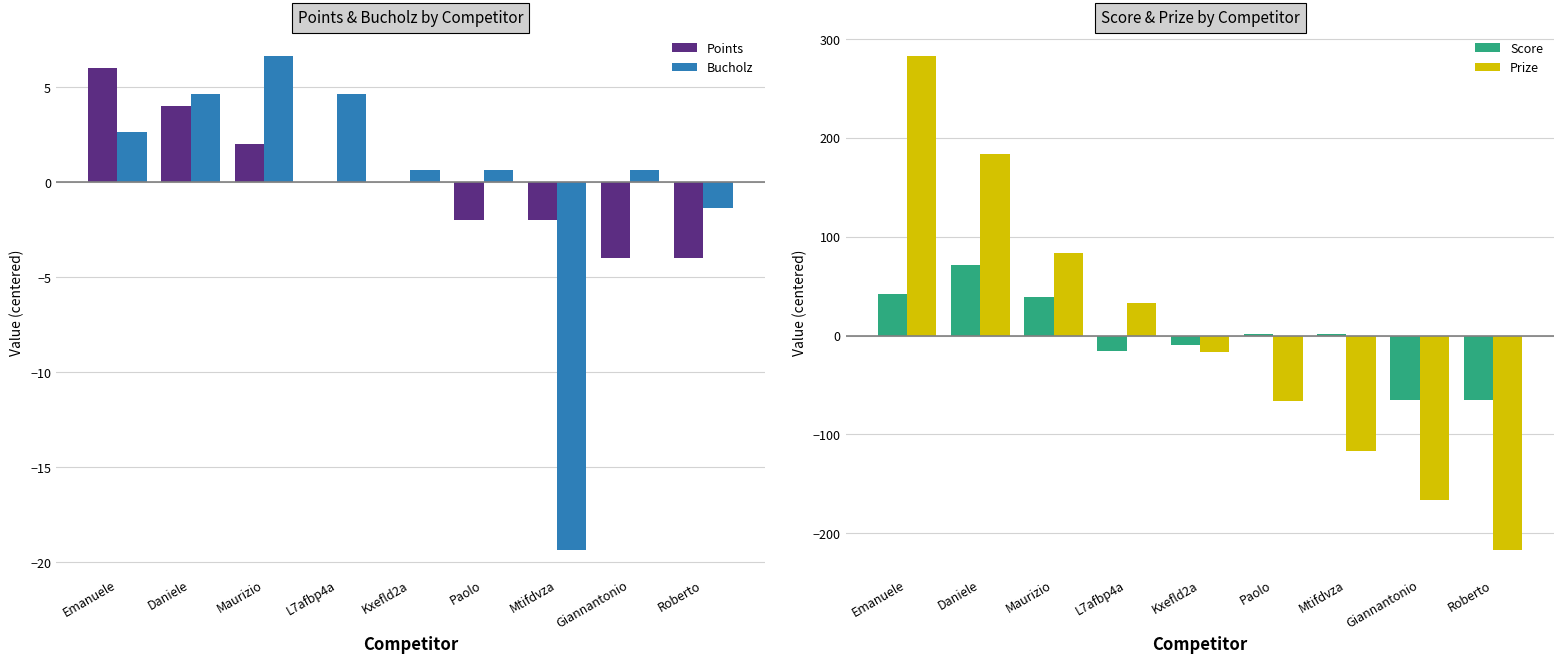

Reading right to left, extract all data points from this chart.

Points: Roberto=-4.0	Giannantonio=-4.0	Mtifdvza=-2.0	Paolo=-2.0	Kxefld2a=0.0	L7afbp4a=0.0	Maurizio=2.0	Daniele=4.0	Emanuele=6.0
Bucholz: Roberto=-1.3	Giannantonio=0.7	Mtifdvza=-19.3	Paolo=0.7	Kxefld2a=0.7	L7afbp4a=4.7	Maurizio=6.7	Daniele=4.7	Emanuele=2.7
Score: Roberto=-65.3	Giannantonio=-65.3	Mtifdvza=1.7	Paolo=1.7	Kxefld2a=-9.3	L7afbp4a=-15.3	Maurizio=38.7	Daniele=71.7	Emanuele=41.7
Prize: Roberto=-216.7	Giannantonio=-166.7	Mtifdvza=-116.7	Paolo=-66.7	Kxefld2a=-16.7	L7afbp4a=33.3	Maurizio=83.3	Daniele=183.3	Emanuele=283.3